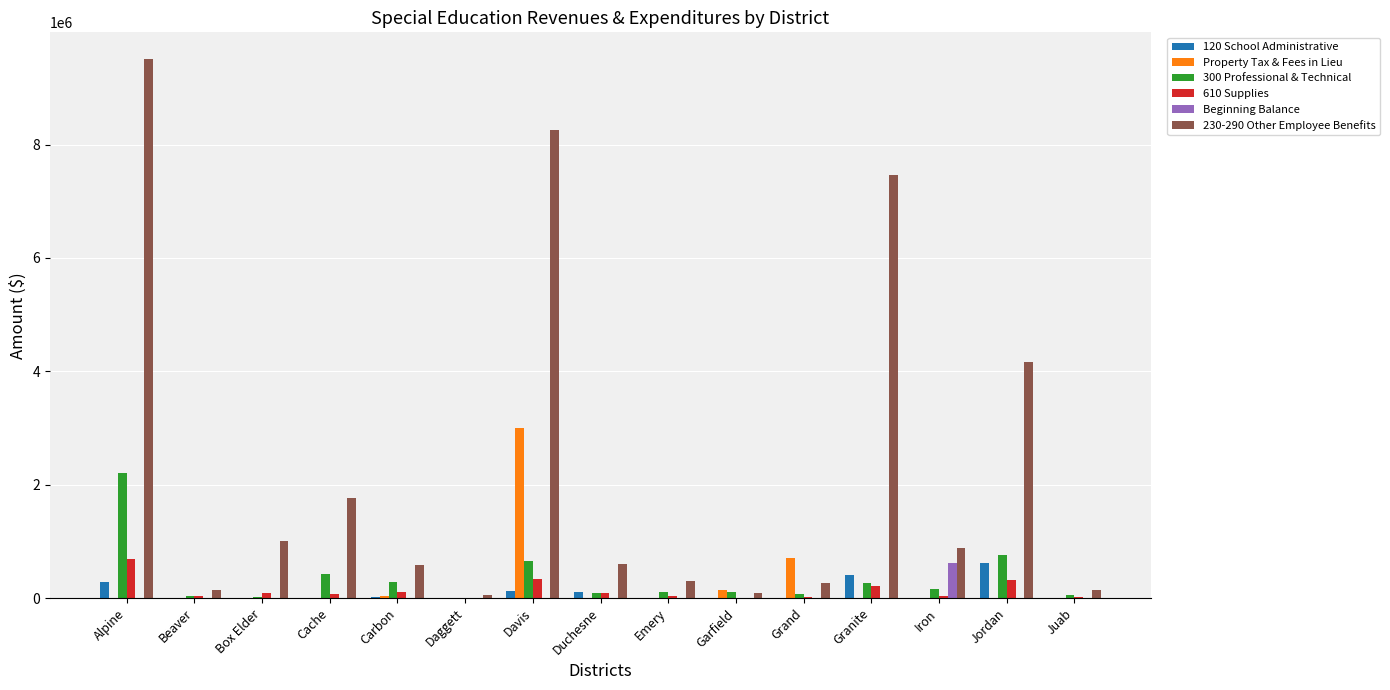

Between Alpine and Granite, which series saw the biggest shift?

230-290 Other Employee Benefits